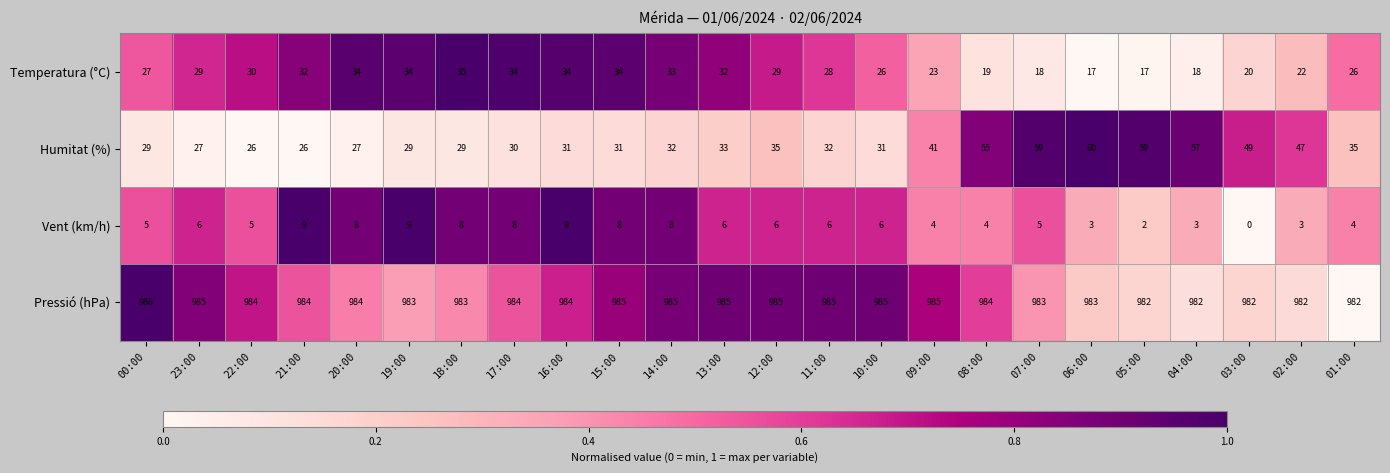

The value of Vent (km/h) at 16:00 is 6. True or false?

False